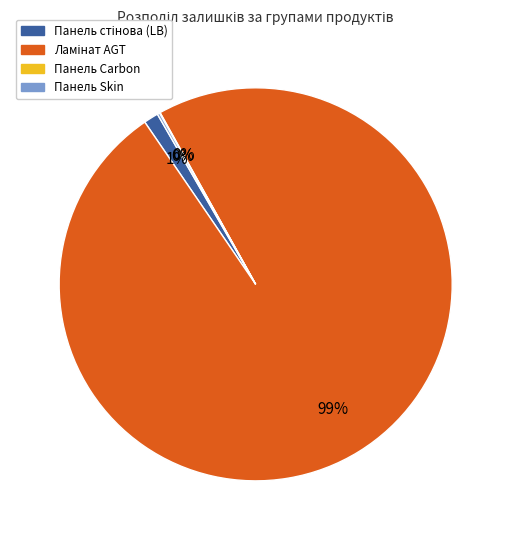

To the nearest percent, what is the average slice percentage?

25%